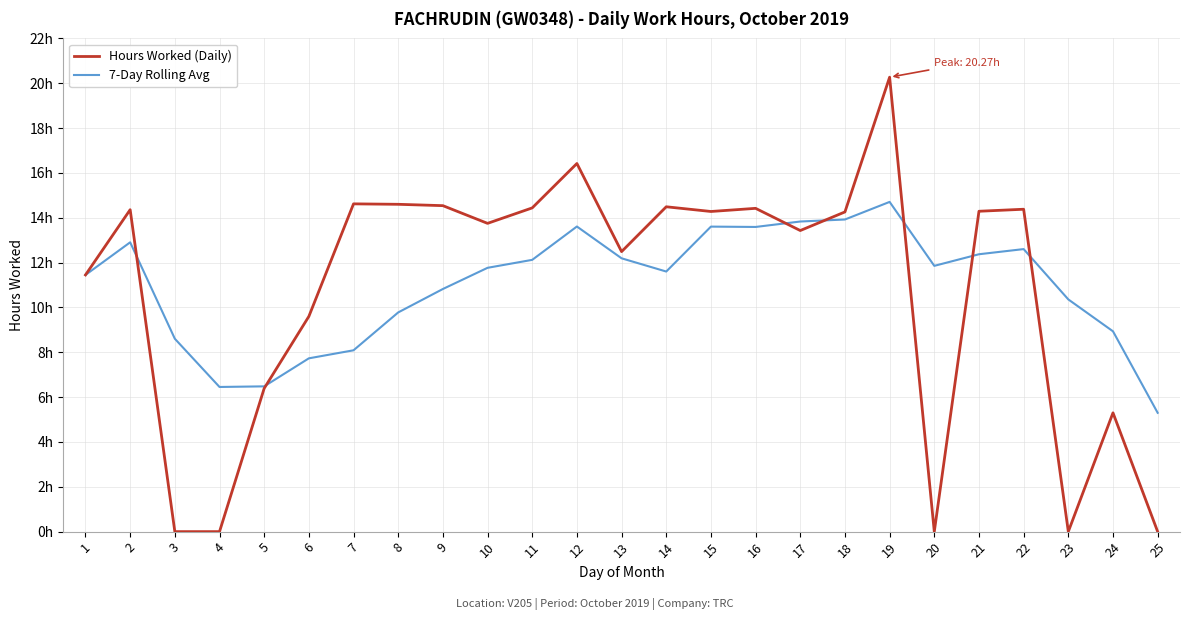

Rank the series by their maximum value, from lowest to highest.

7-Day Rolling Avg, Hours Worked (Daily)